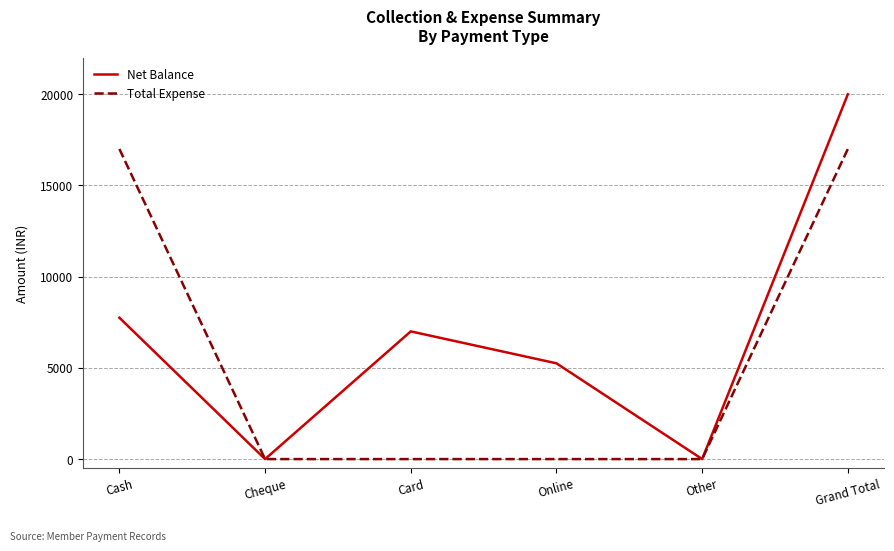

What position from the left is Card?

3